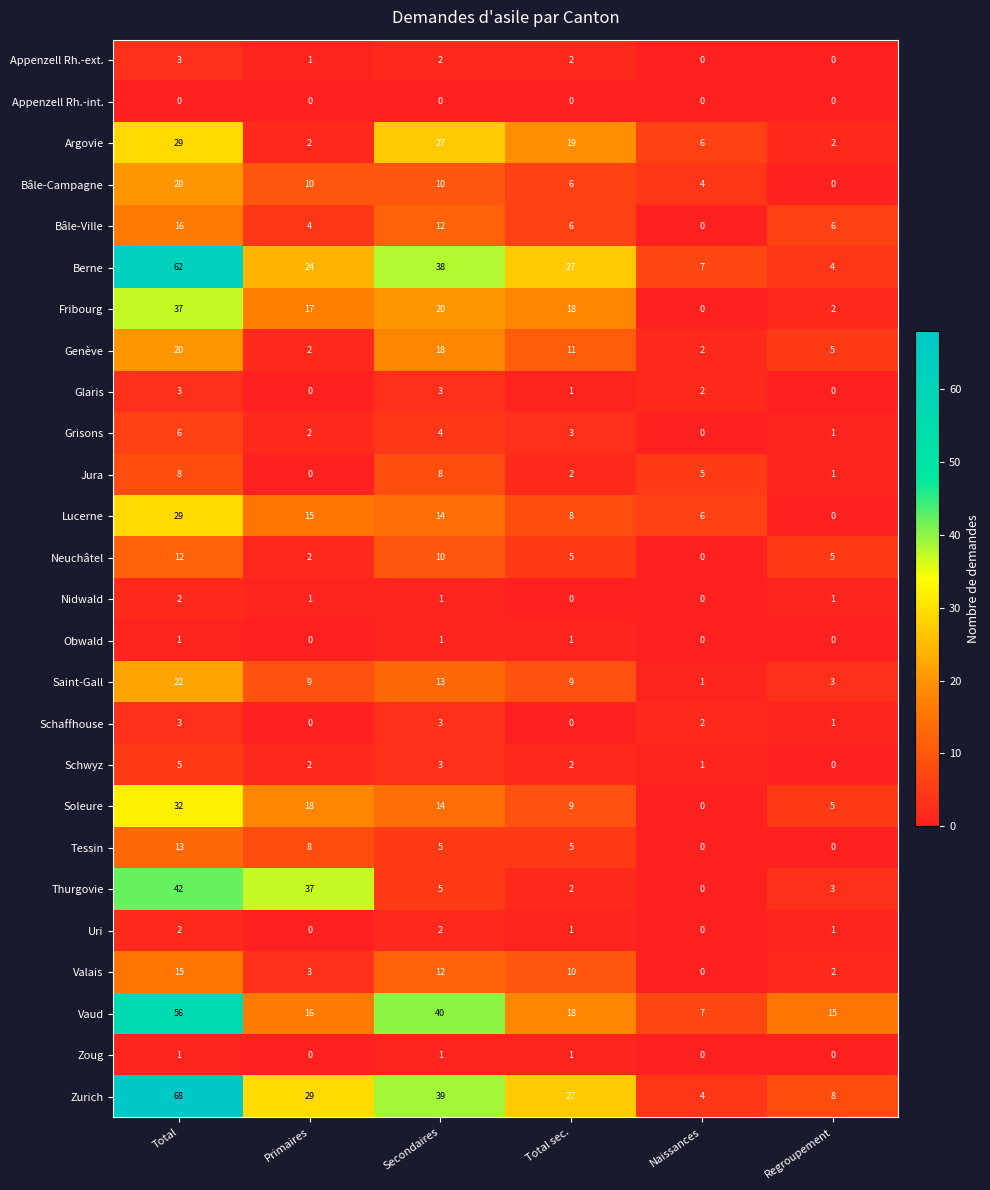

At which label does Schaffhouse first exceed 2?

Total